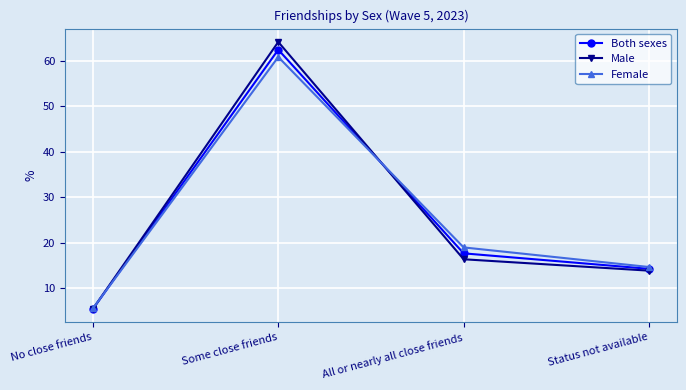

Reading right to left, what are all the values shown in this chart?

Both sexes: Status not available=14.3	All or nearly all close friends=17.7	Some close friends=62.4	No close friends=5.5
Male: Status not available=13.9	All or nearly all close friends=16.4	Some close friends=64.1	No close friends=5.5
Female: Status not available=14.7	All or nearly all close friends=19.0	Some close friends=60.8	No close friends=5.6